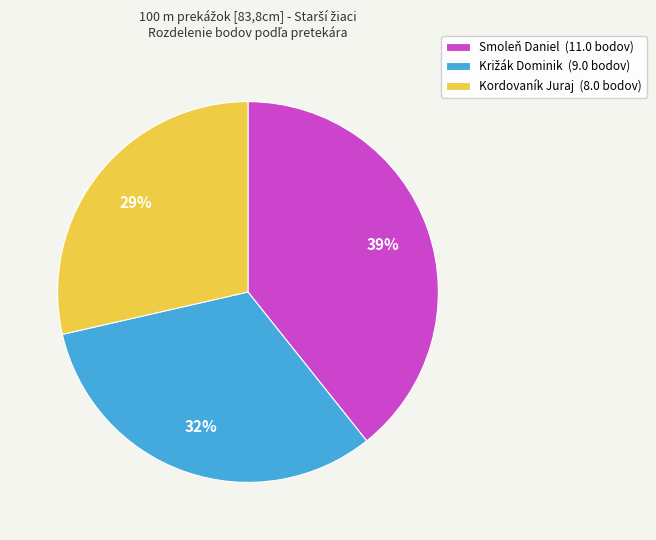

To the nearest percent, what is the average slice percentage?

33%